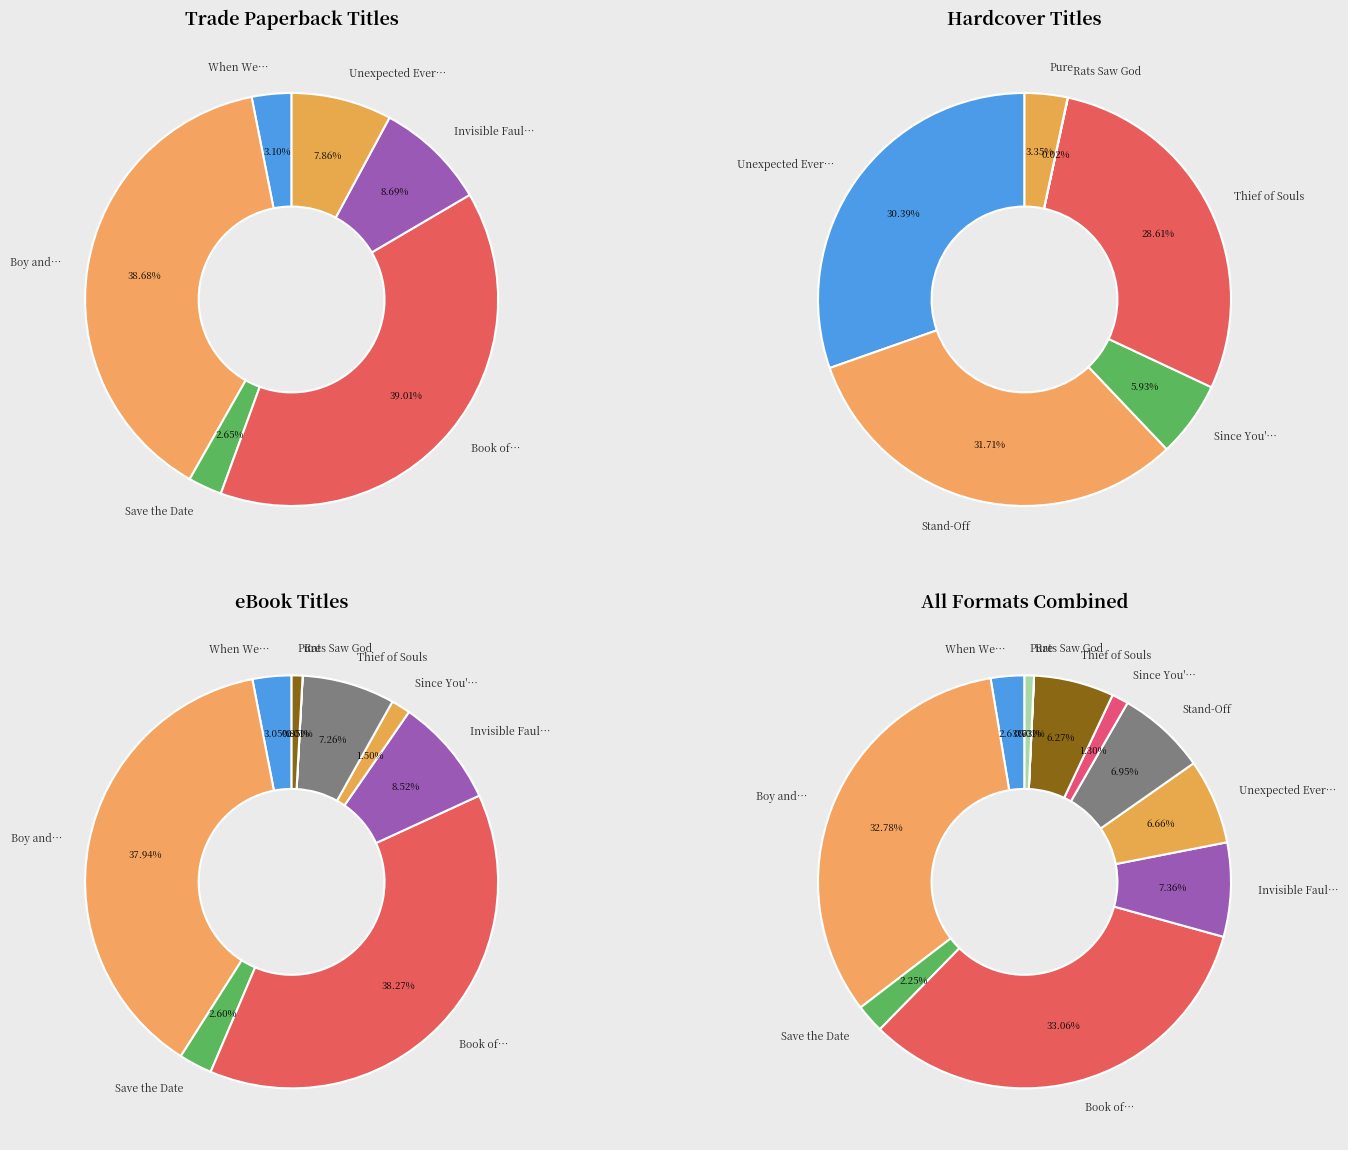

Does Pure represent more than half of the total?

No